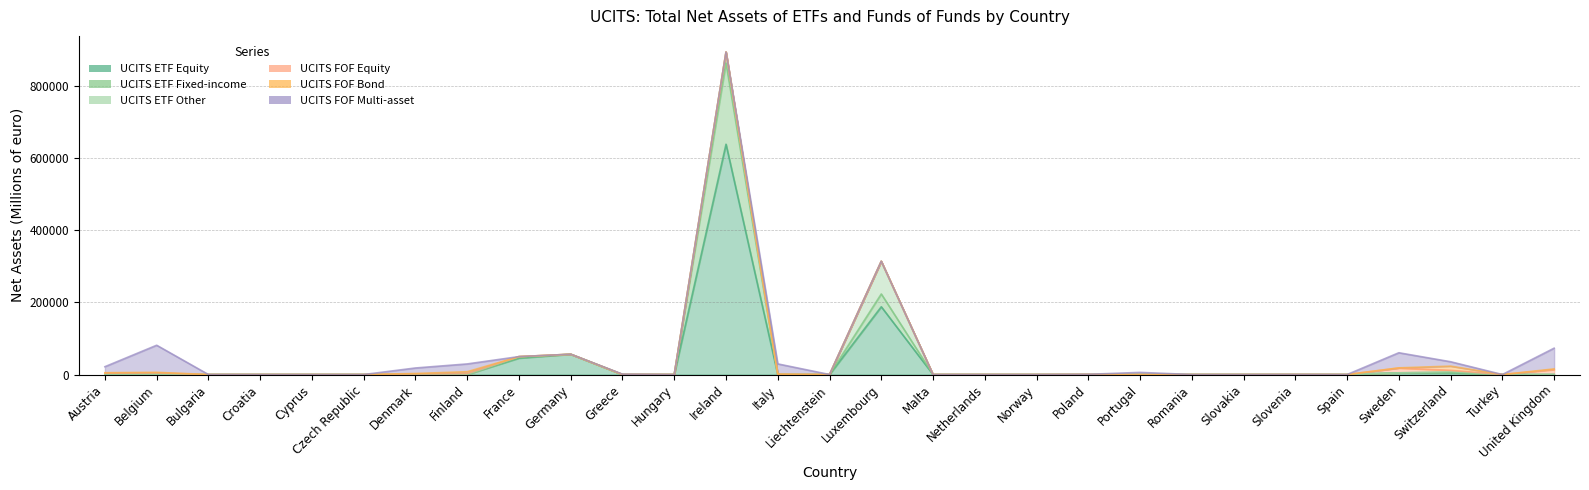

What are all the series names shown in the legend?

UCITS ETF Equity, UCITS ETF Fixed-income, UCITS ETF Other, UCITS FOF Equity, UCITS FOF Bond, UCITS FOF Multi-asset